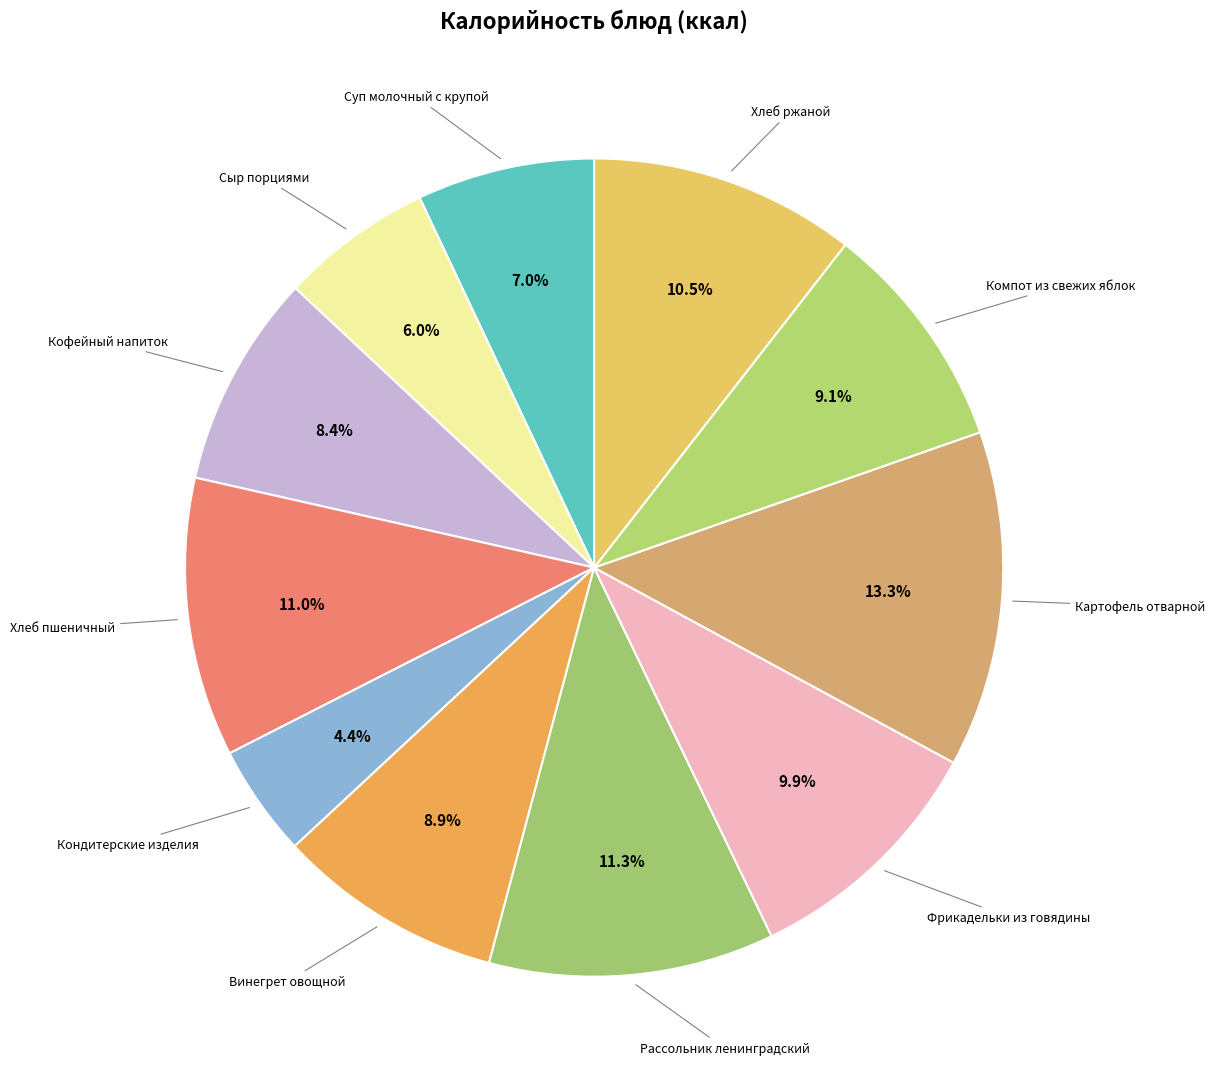

Count the number of slices in the pie.

11